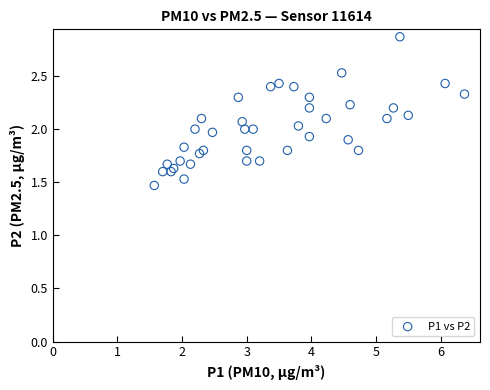

What is the range of Y values (max minus min)?

1.4